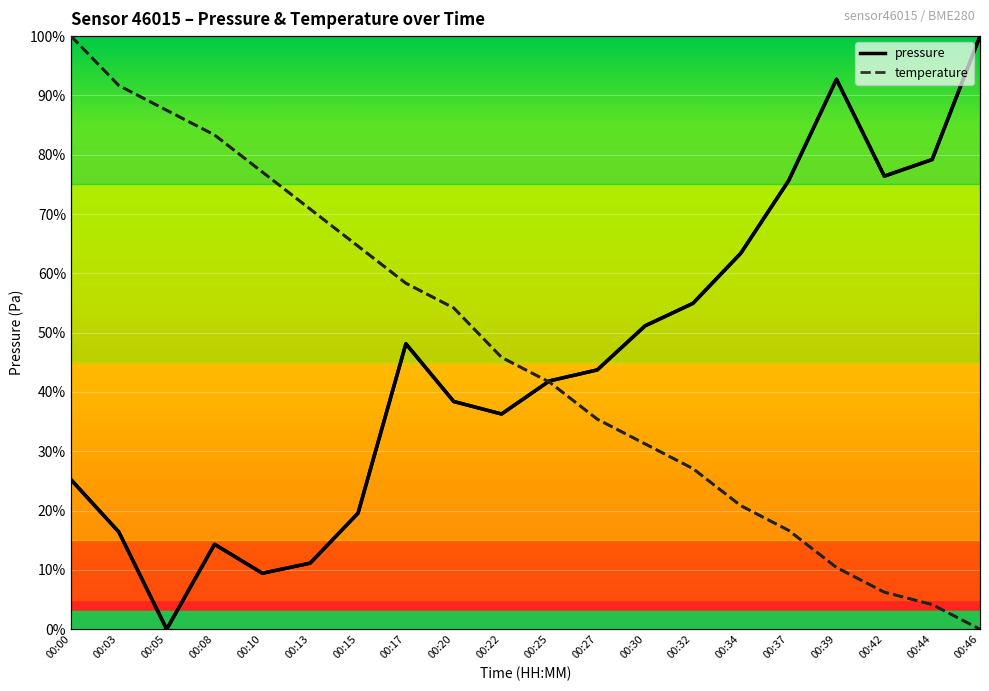

What is the average value of the pressure series?

44.9